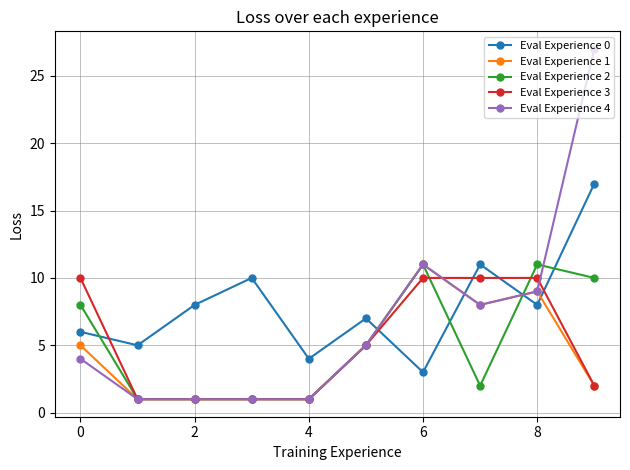

Which series has the widest spread of values?

Eval Experience 4